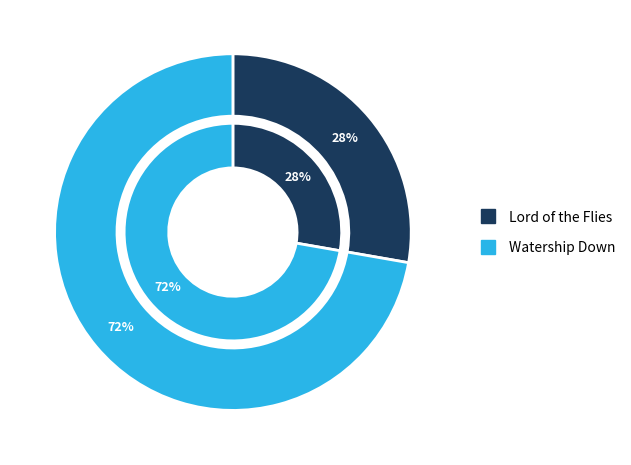

What percentage do Watership Down and Lord of the Flies together represent?

100.0%